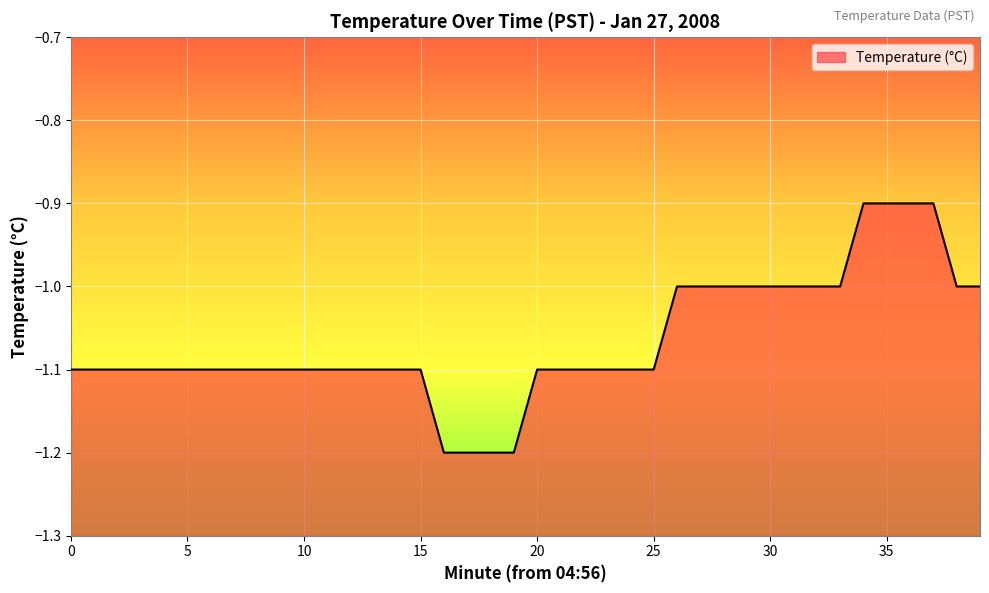

At which label is the value closest to -1?

26